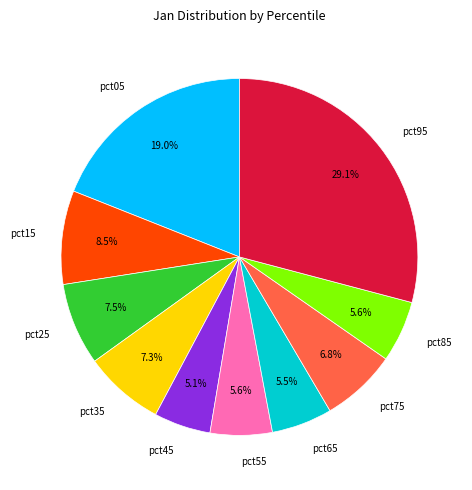

Is it true that pct45 is 5% of the pie?

True